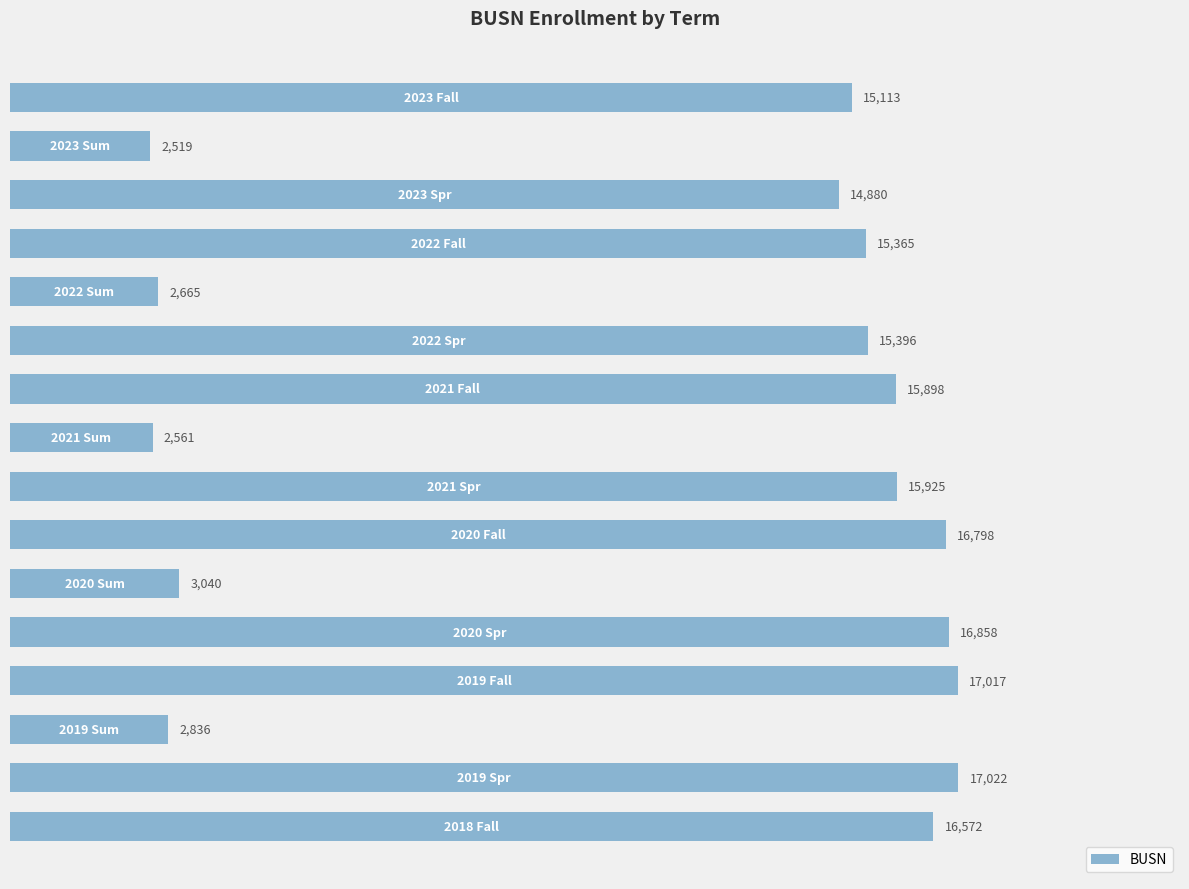

What is the difference between the maximum and second lowest values?

14461